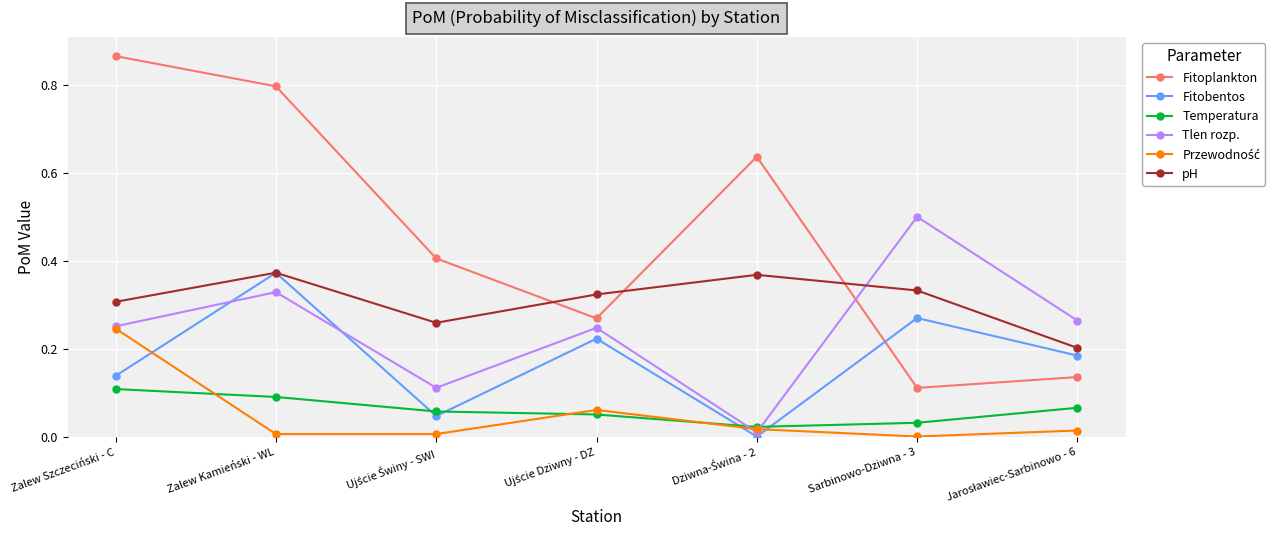

Is it true that Tlen rozp. equals 0.3 at Sarbinowo-Dziwna - 3?

False